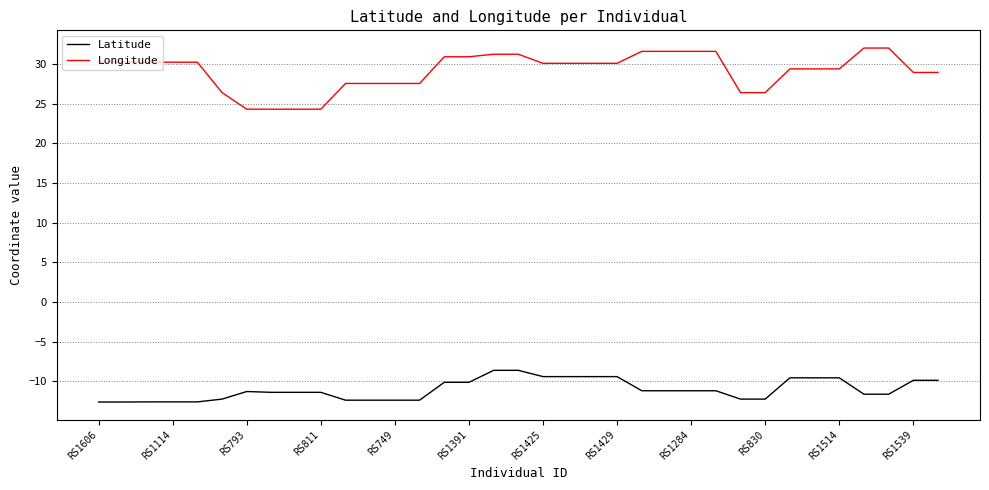

What is the difference between the maximum and minimum values in the Latitude series?

4.0